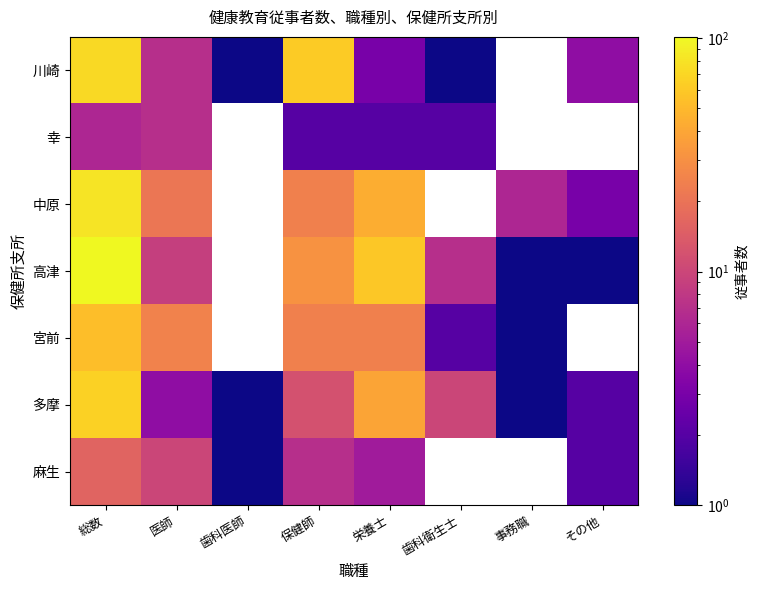

How many values in the 幸 series exceed 2?

2